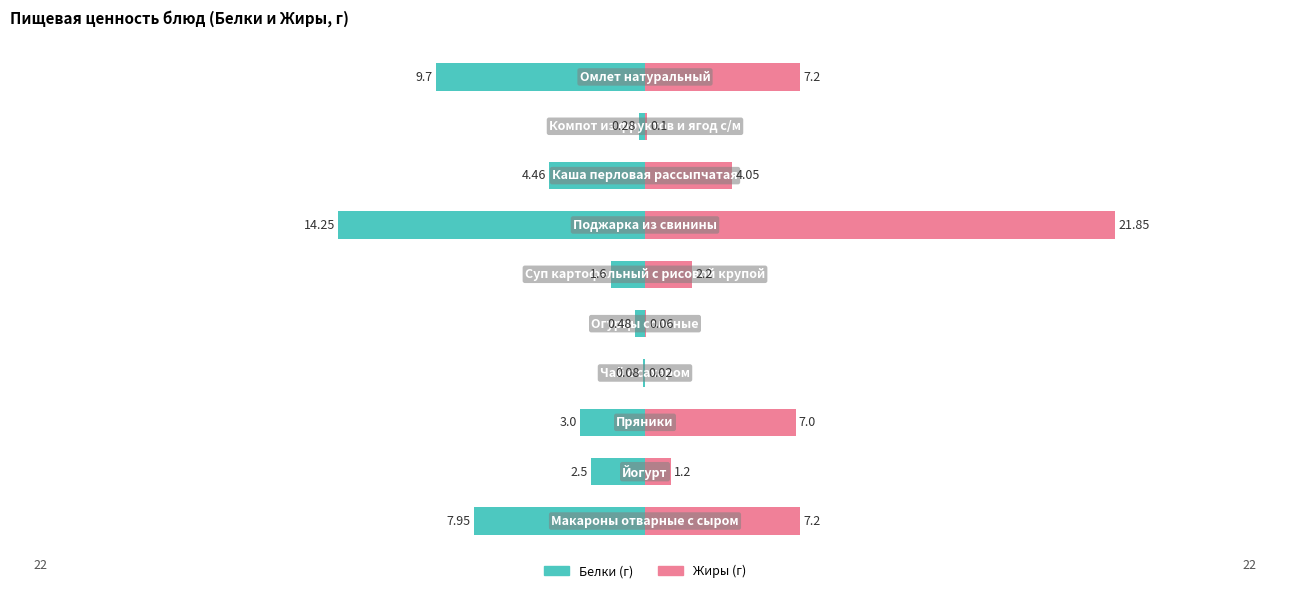

The value of Жиры at 1 is 1.6. True or false?

False